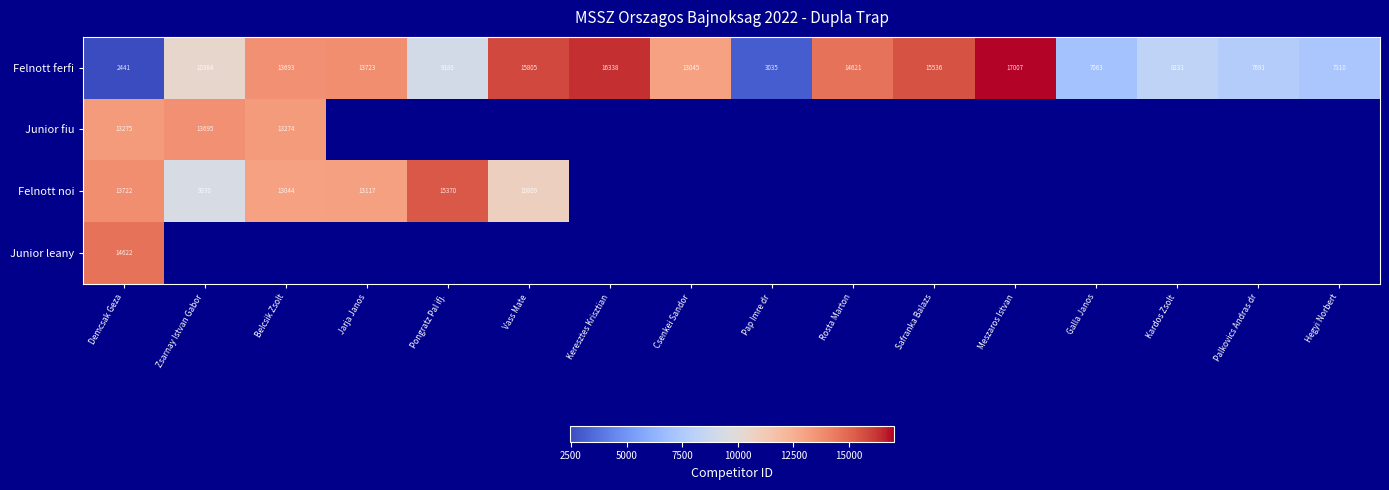

The value of Junior fiu at Belcsik Zsolt is 21147. True or false?

False